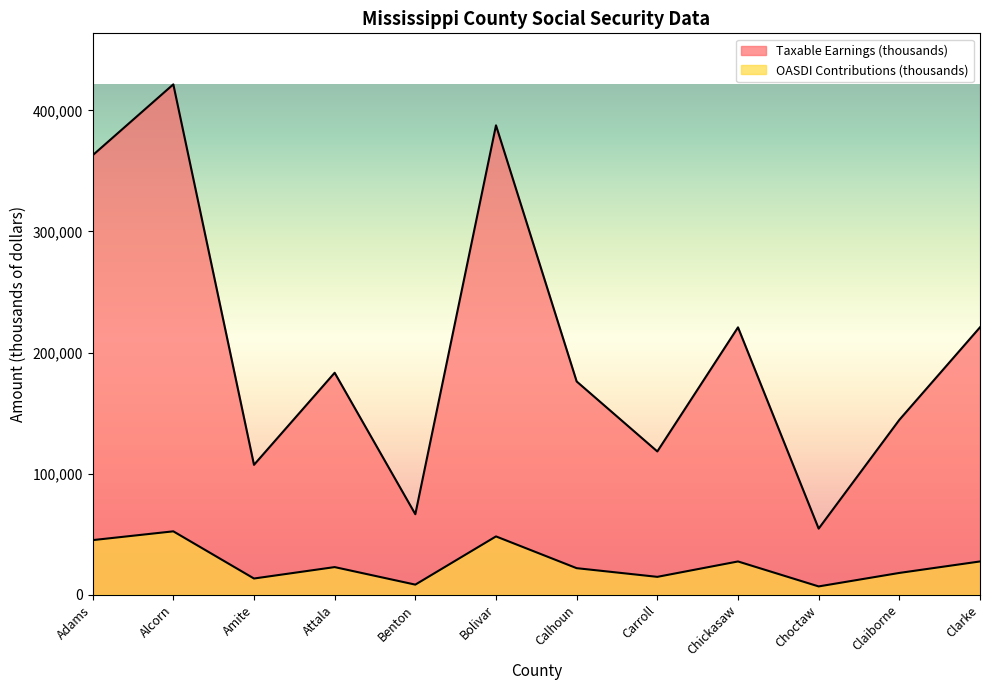

Which series has the largest total across all categories?

Taxable Earnings (thousands)